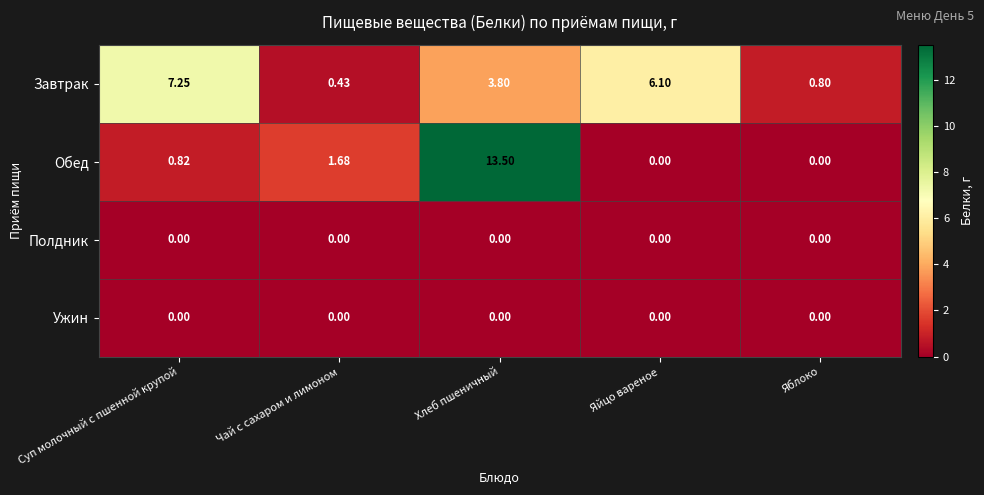

At which category is the sum across all series the highest?

Хлеб пшеничный